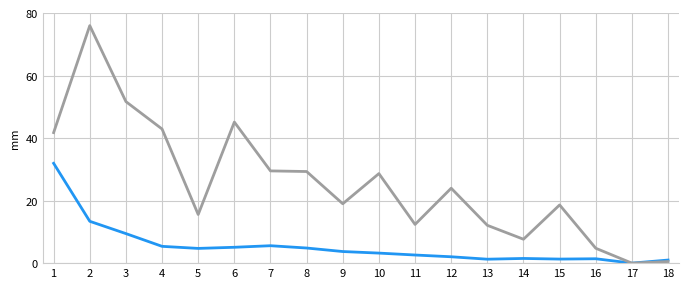

What is the total value across all series at 2?

89.4